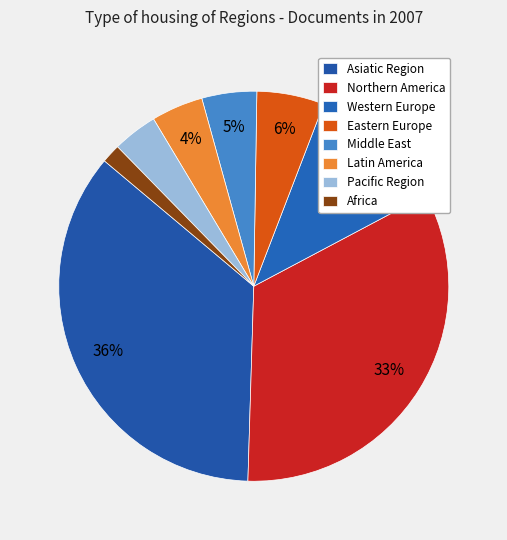

Count the number of slices in the pie.

8